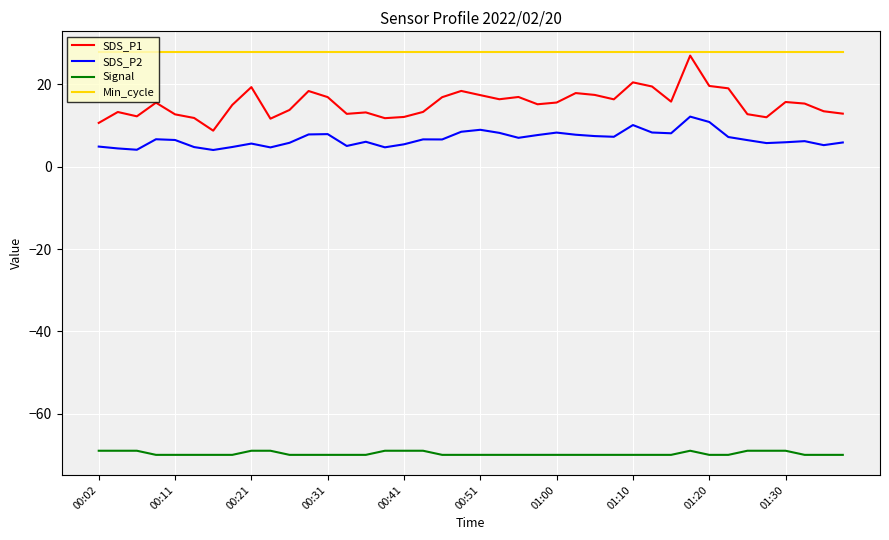

Which series has the widest spread of values?

SDS_P1